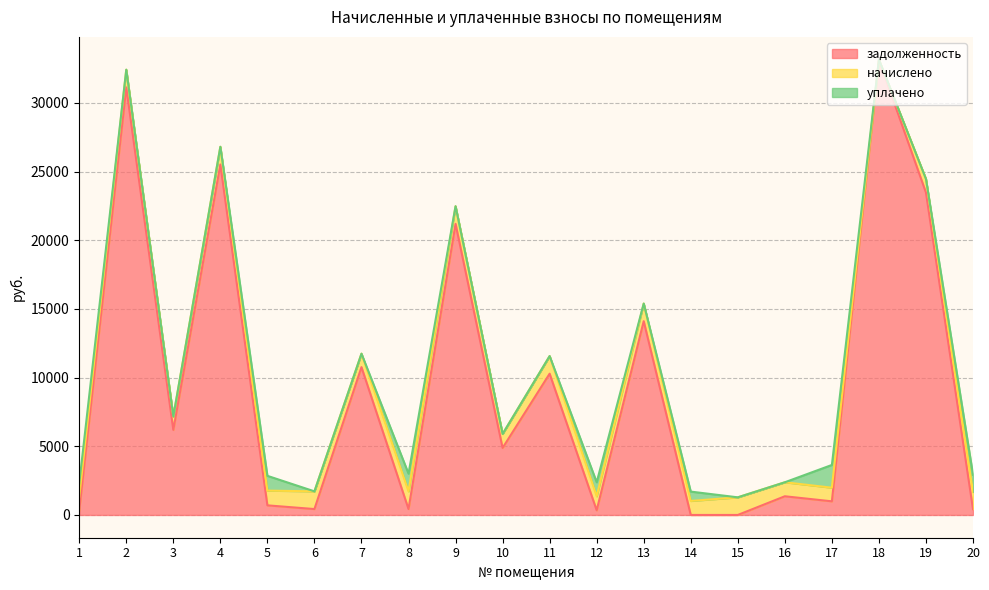

At 19, list the series in order from smallest to largest.

уплачено, начислено, задолженность